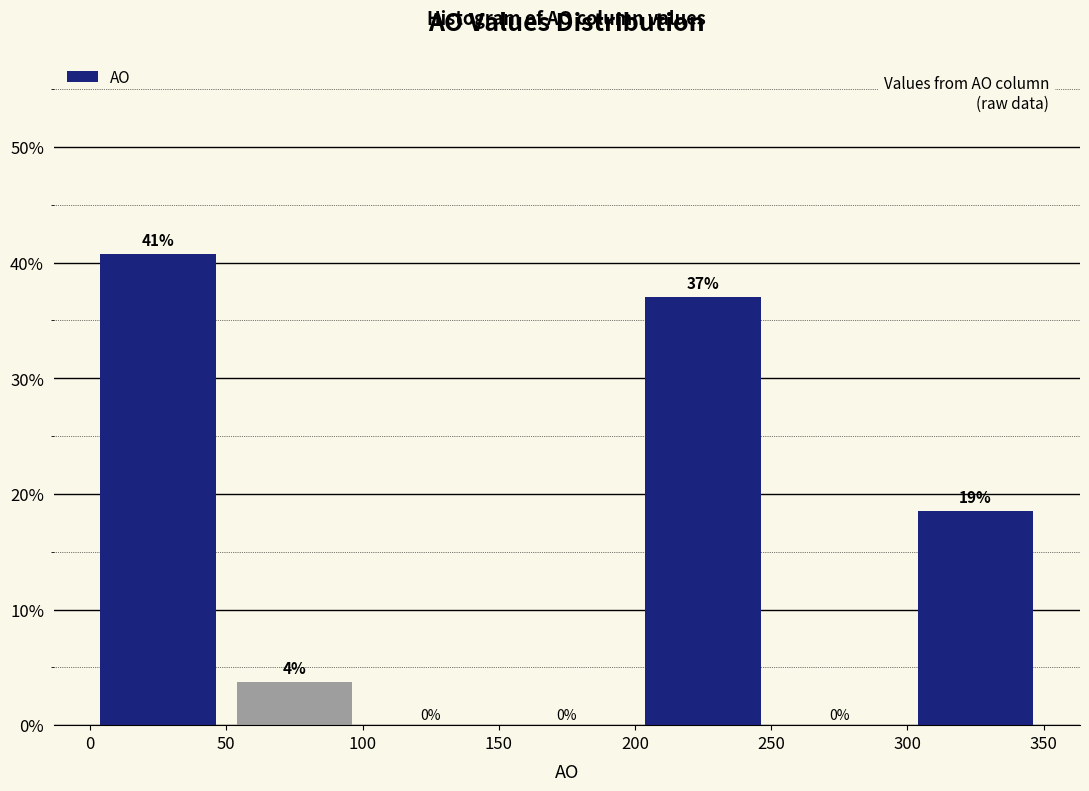

Which range on the x-axis has the tallest bar?

0 to 50